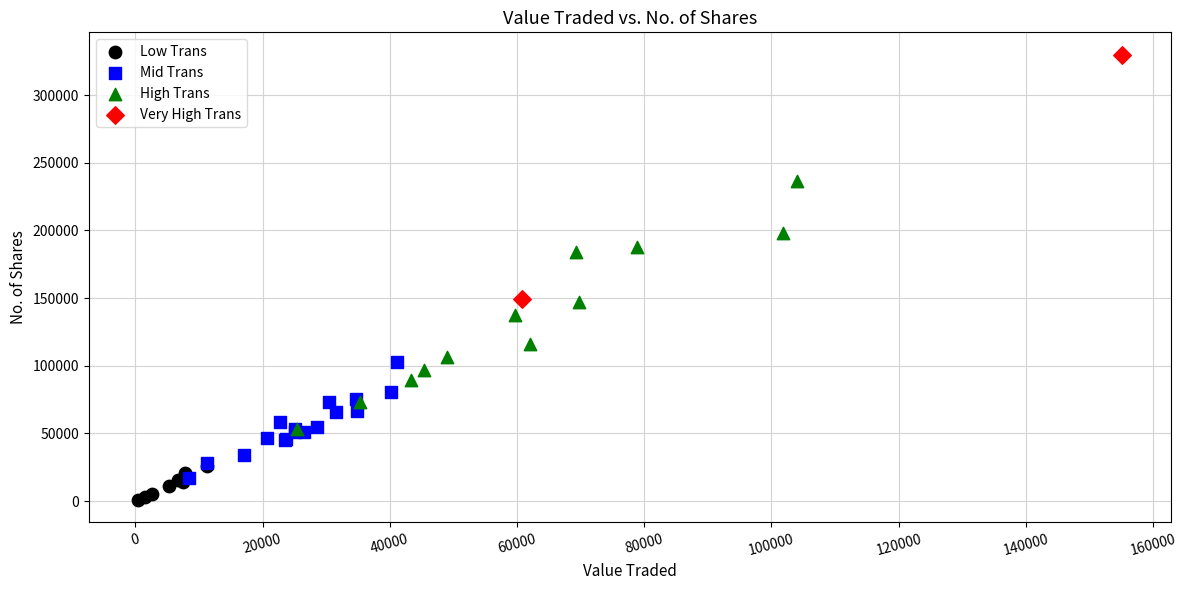

Which series contains the highest Y value?

Very High Trans